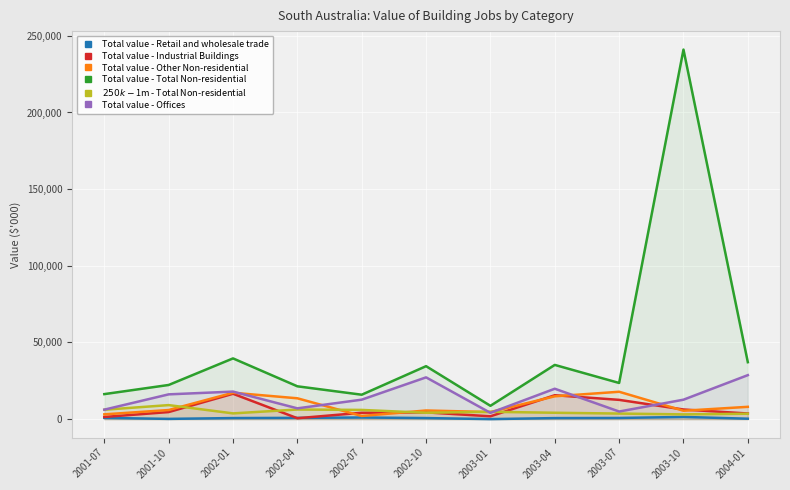

What is the spread (max minus min) of values at 2003-04?

34692